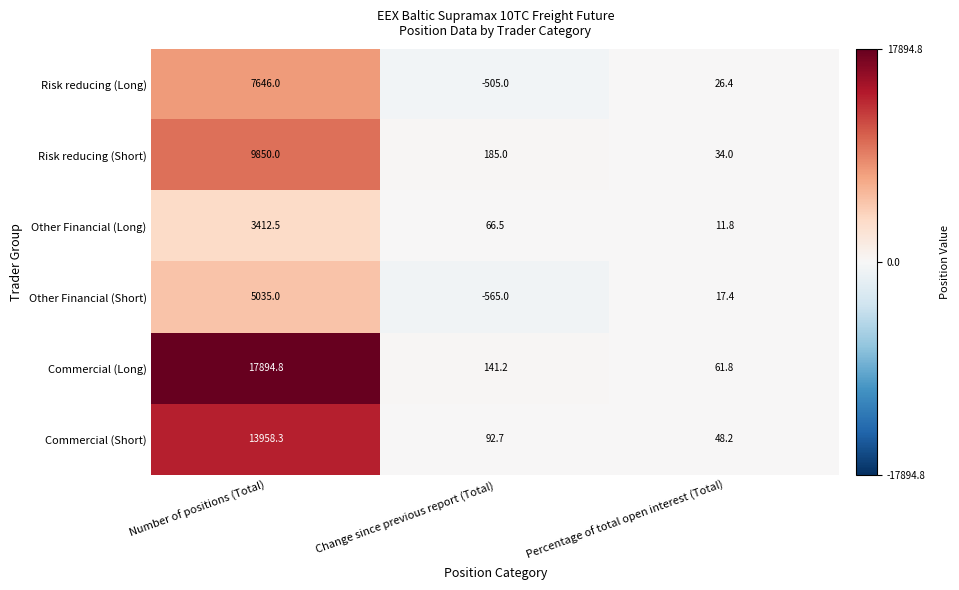

What is the average value of the Risk reducing (Short) series?

3356.3